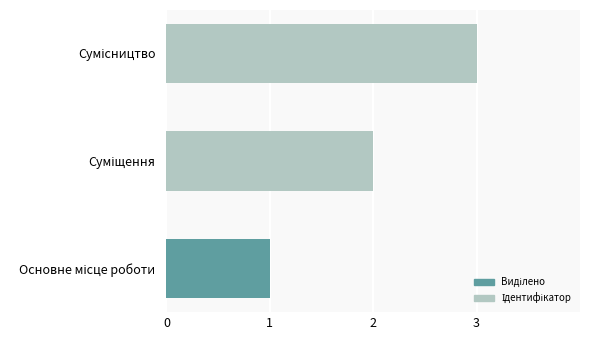

How many data points does each series have?

3